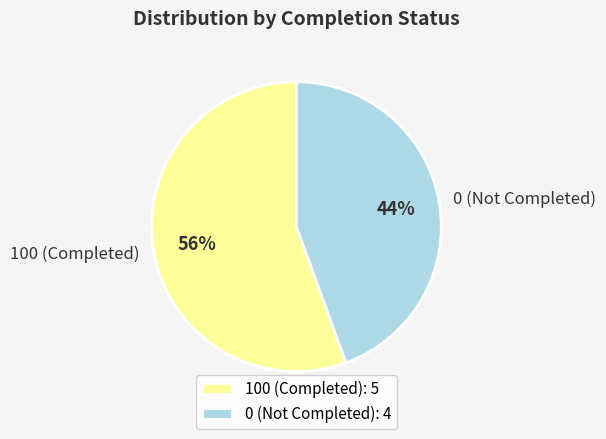

Between 0 (Not Completed) and 100 (Completed), which is larger?

100 (Completed)